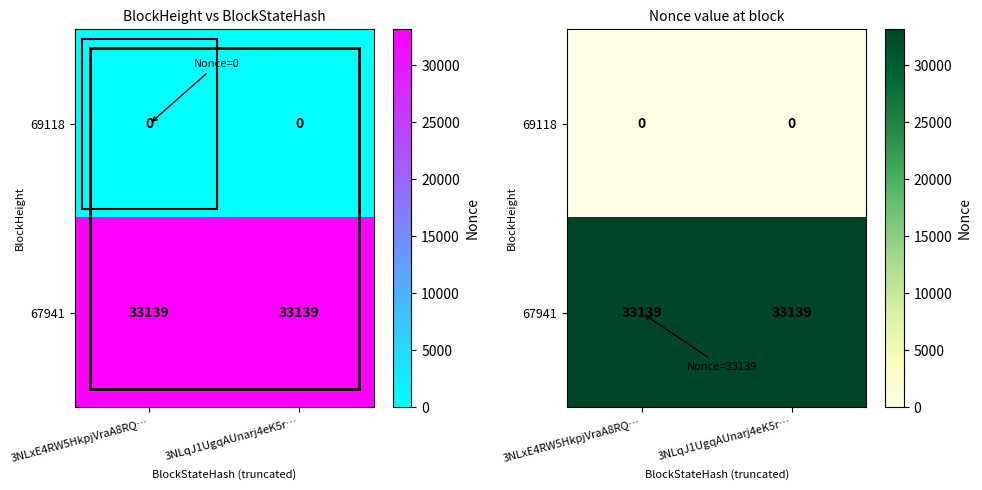

Rank the categories by 67941 value from lowest to highest.

3NLxE4RW5HkpjVraA8RQ…, 3NLqJ1UgqAUnarj4eK5r…